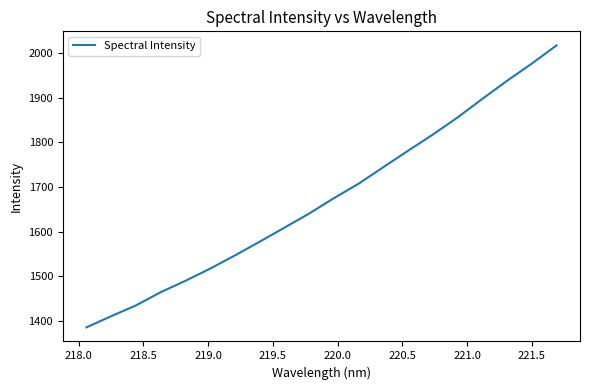

What is the smallest value displayed?

1385.6